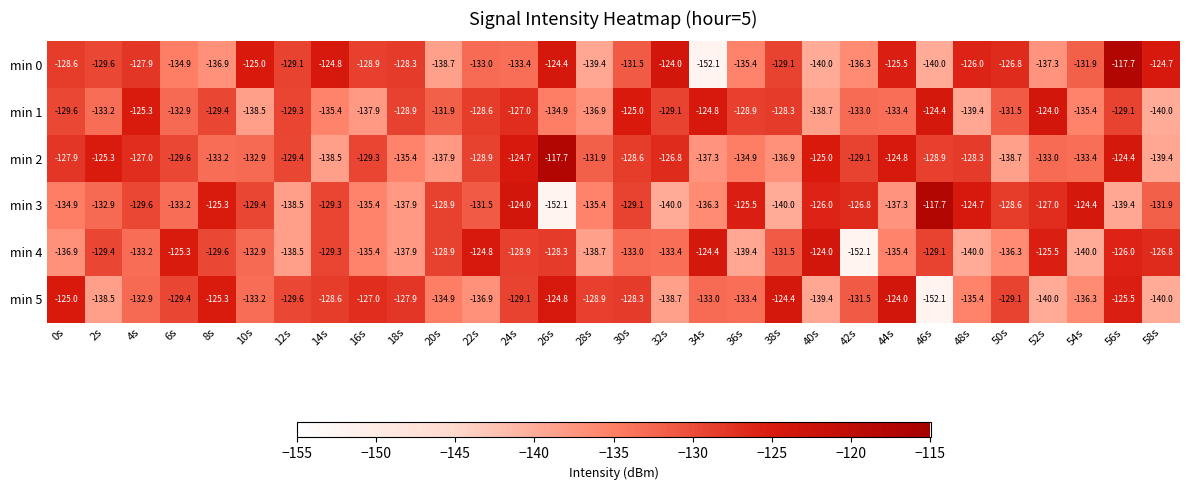

What is the sum of all min 2 values?

-3919.1